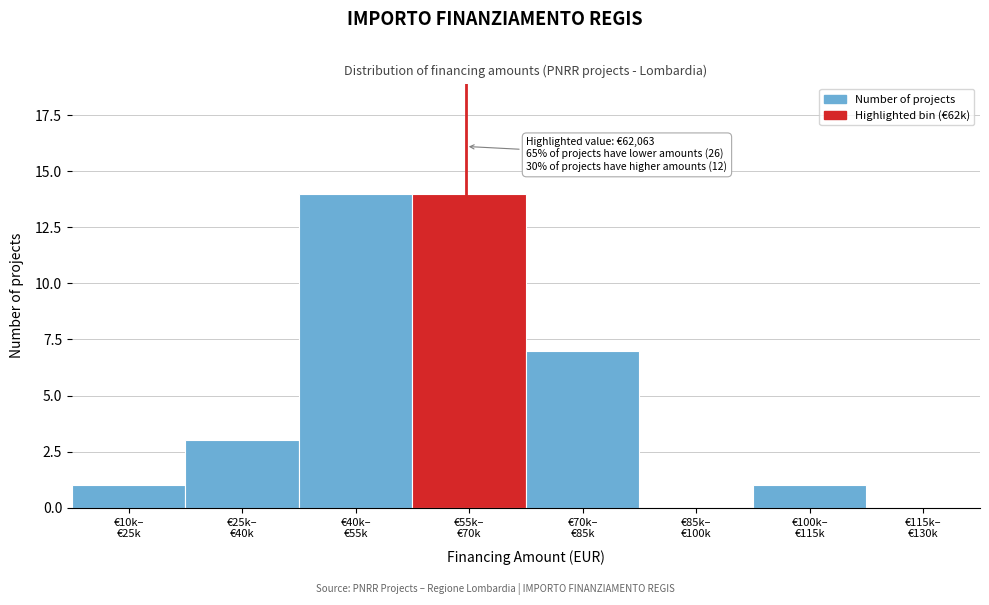

What is the maximum value shown in the chart?

14